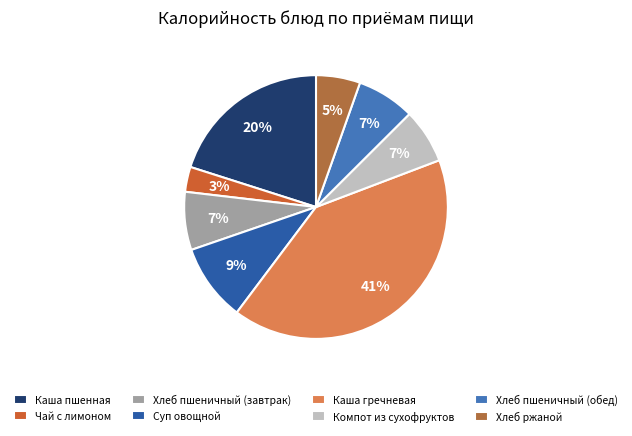

What portion of the pie excludes Хлеб ржаной?

94.6%